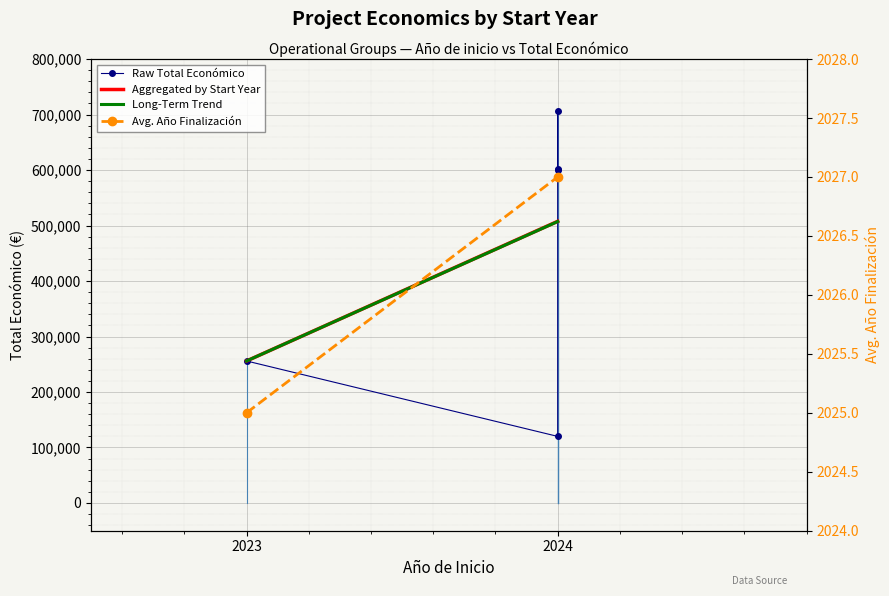

What is the value of the 3rd point from the left?

120000.0